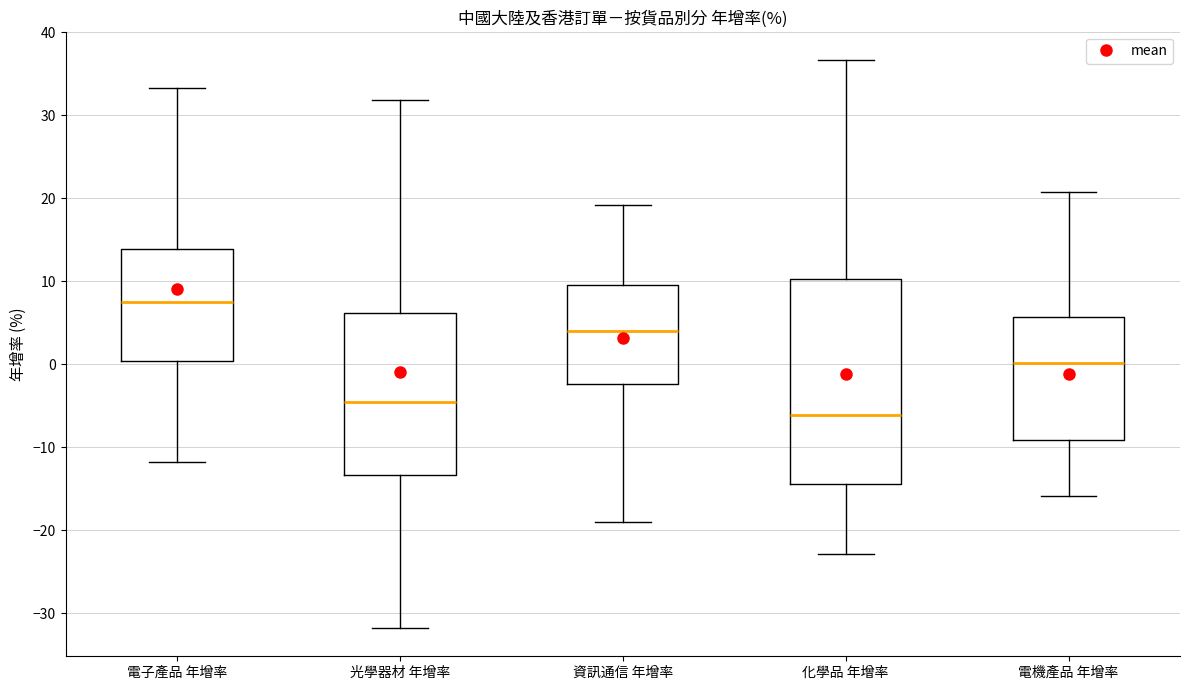

Which box's median line is the highest?

電子產品 年增率